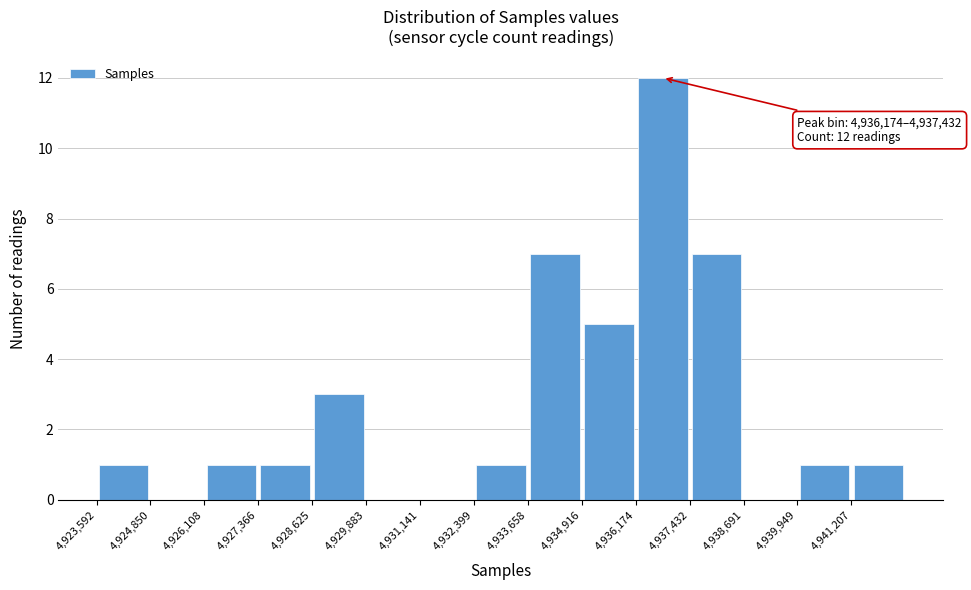

Which range on the x-axis has the tallest bar?

4936200 to 4937400